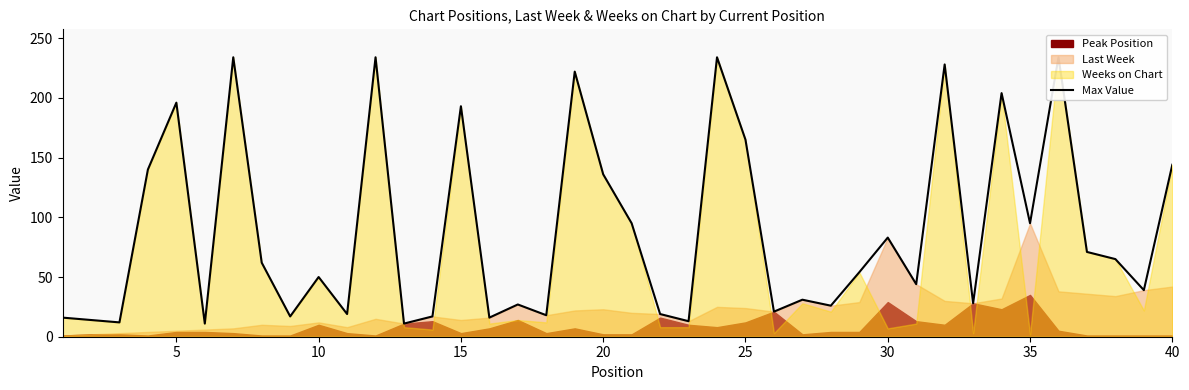

How many lines are shown in the chart?

1